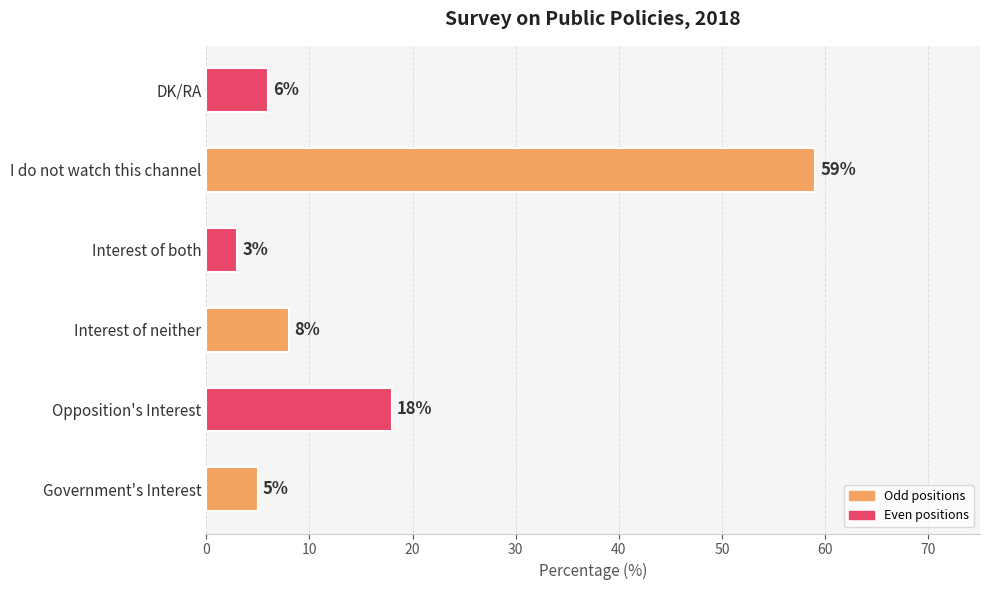

What is the difference between the second highest and minimum values?

15